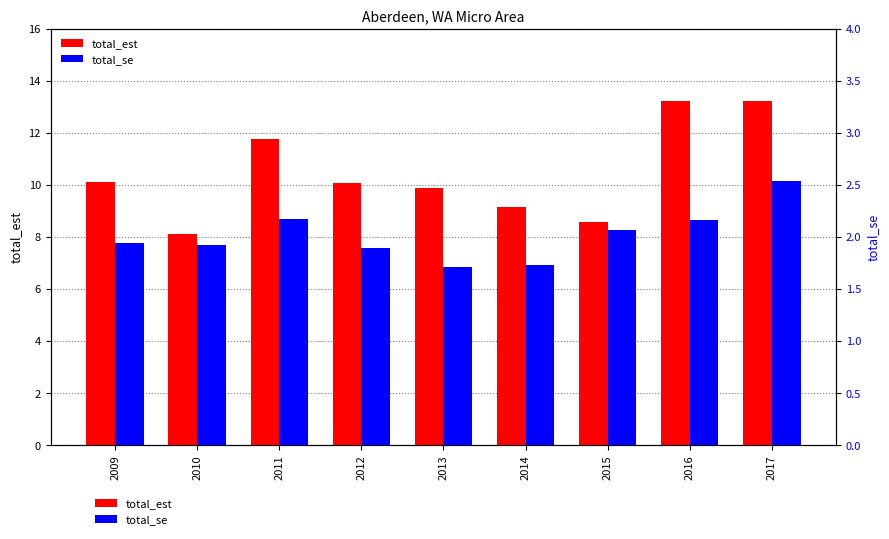

At which label is total_est closest to 10?

2012